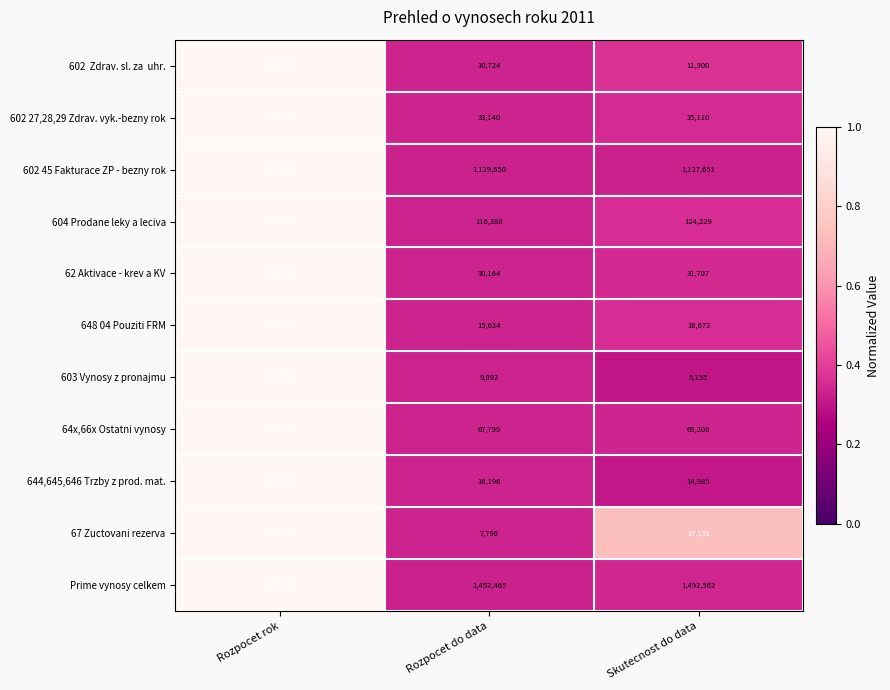

Is it true that 67 Zuctovani rezerva equals 40503 at Rozpocet rok?

False